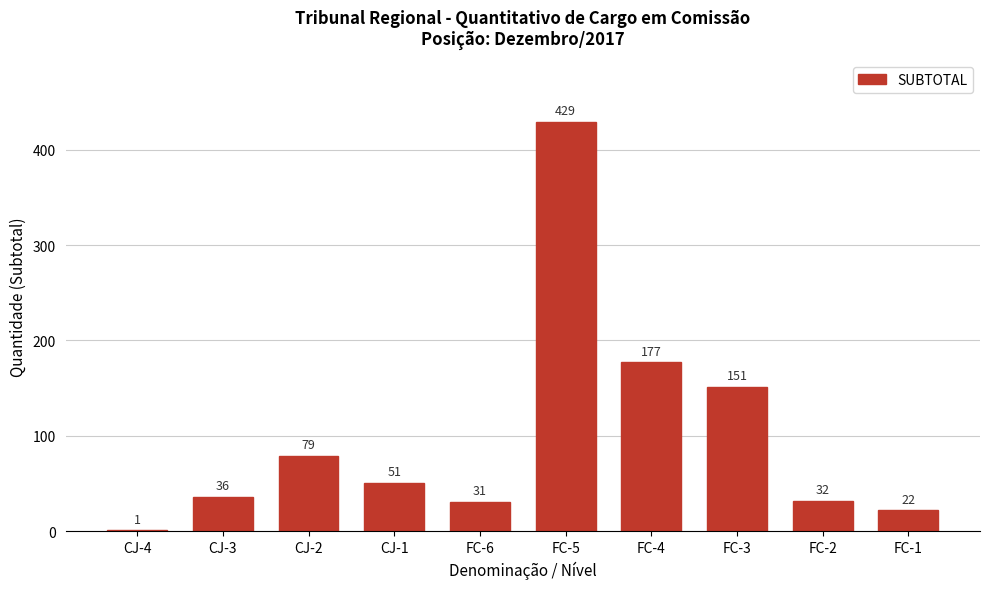

Reading left to right, list all the values displayed in this chart.

CJ-4=1	CJ-3=36	CJ-2=79	CJ-1=51	FC-6=31	FC-5=429	FC-4=177	FC-3=151	FC-2=32	FC-1=22